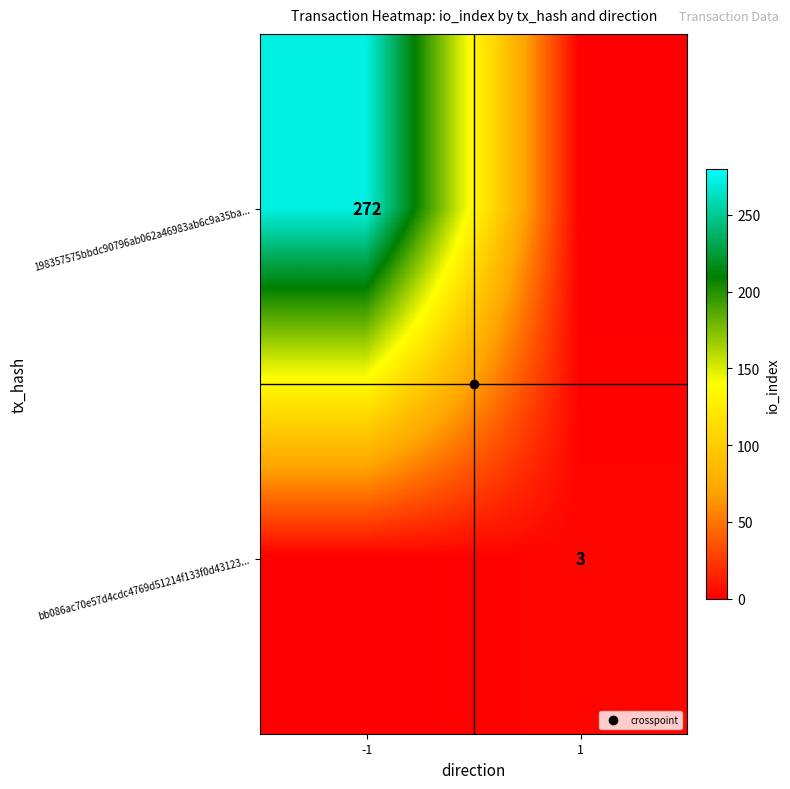

Is it true that bb086ac70e57d4cdc4769d51214f133f0d43123... equals 3 at 1?

True